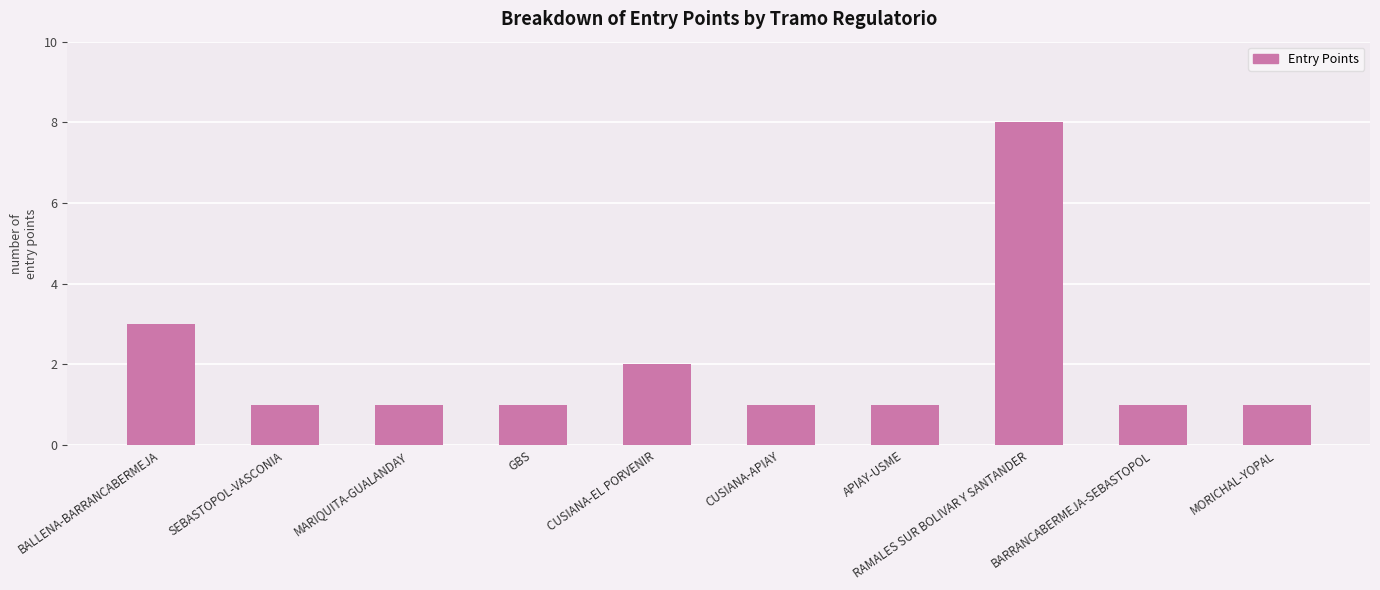

What is the greatest value displayed?

8